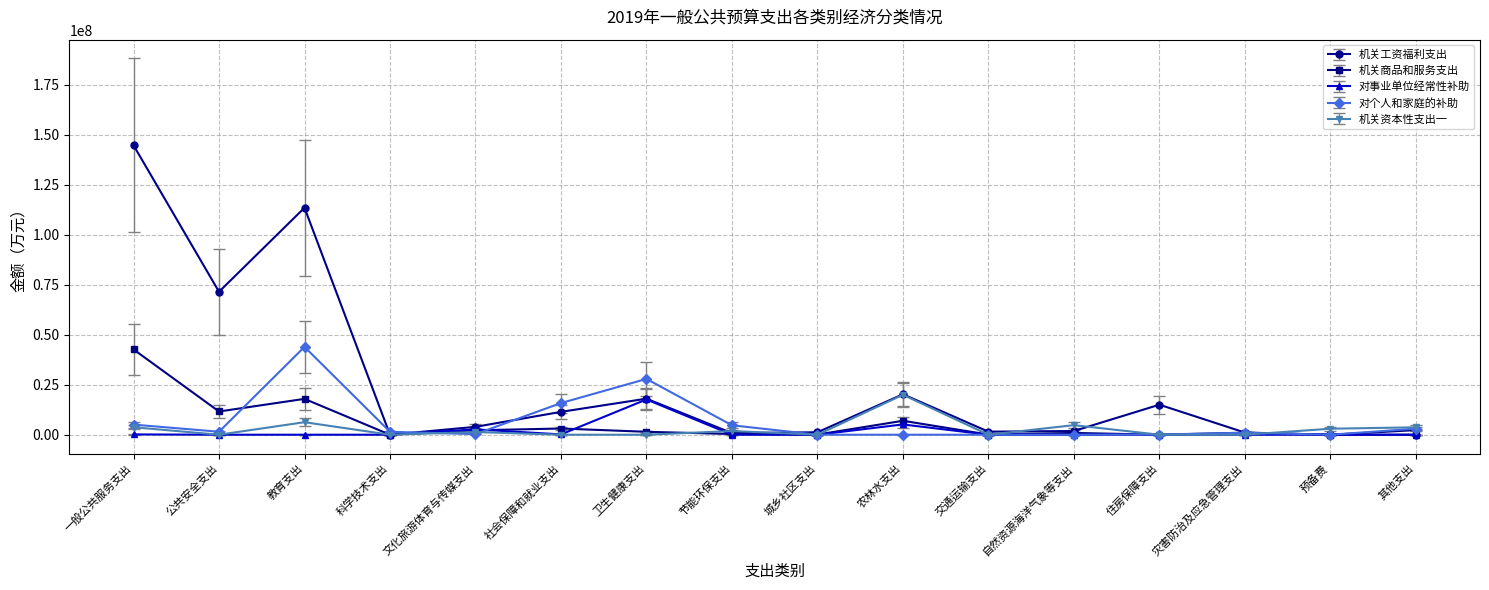

Which series has the largest total across all categories?

机关工资福利支出